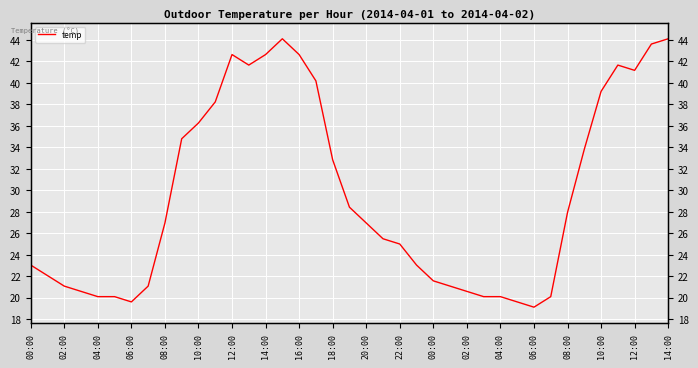

What is the value of the 1st point from the left?

23.0